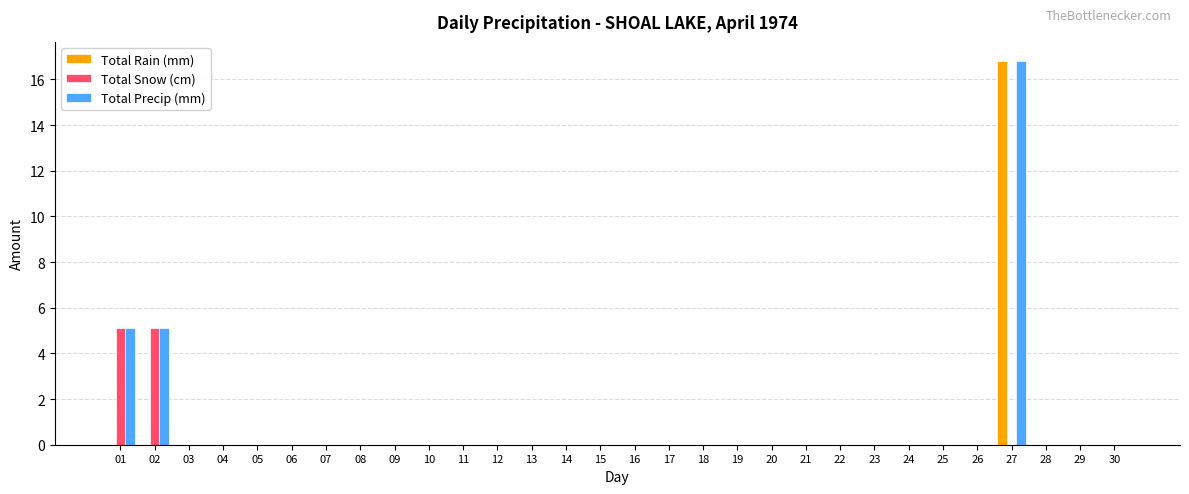

How many series are shown in this chart?

3